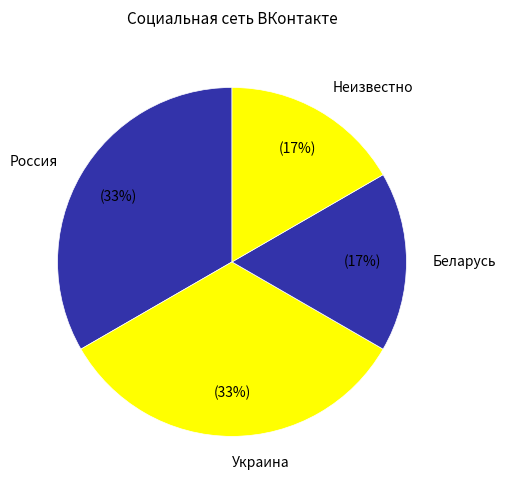

True or false: Украина accounts for 47% of the total.

False